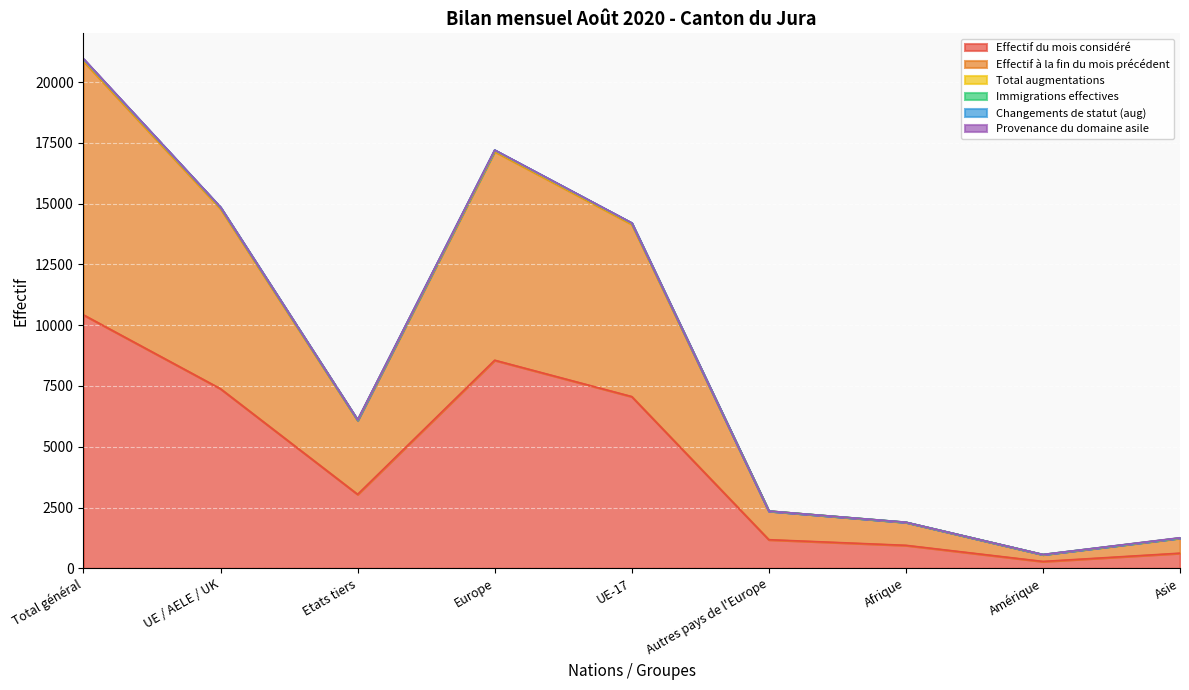

At which label does Effectif du mois considéré reach its minimum?

Amérique